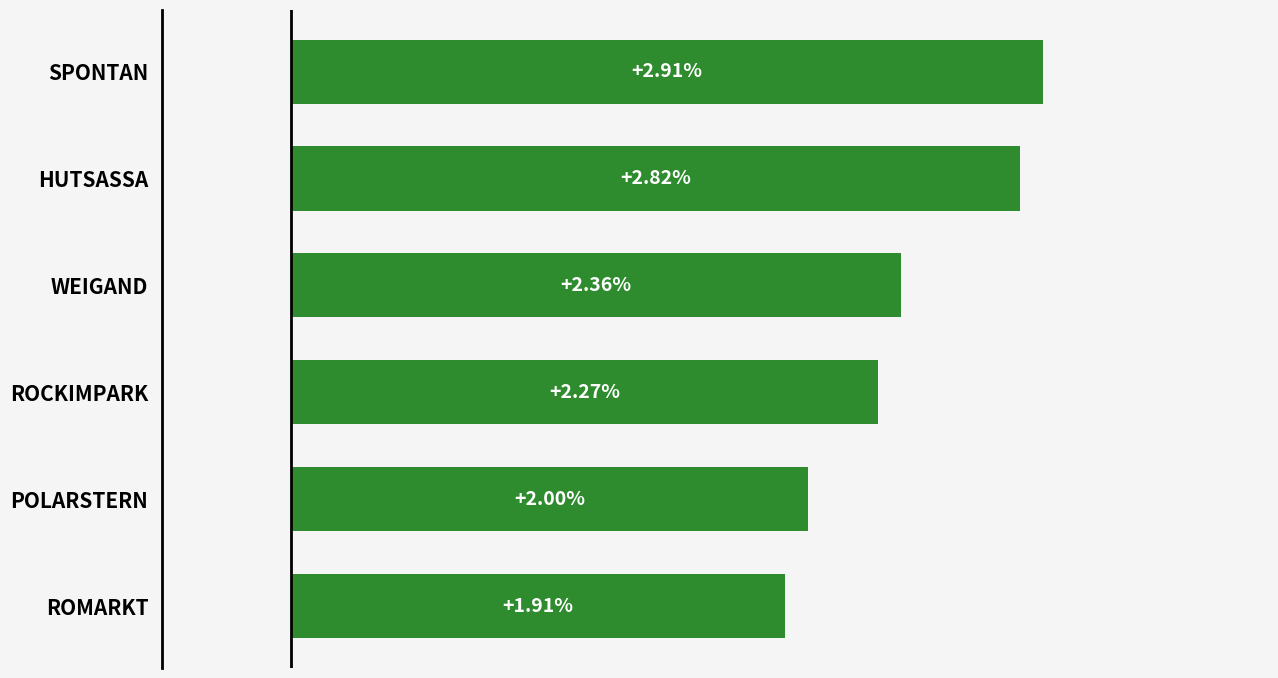

At which label is the value closest to 2?

POLARSTERN